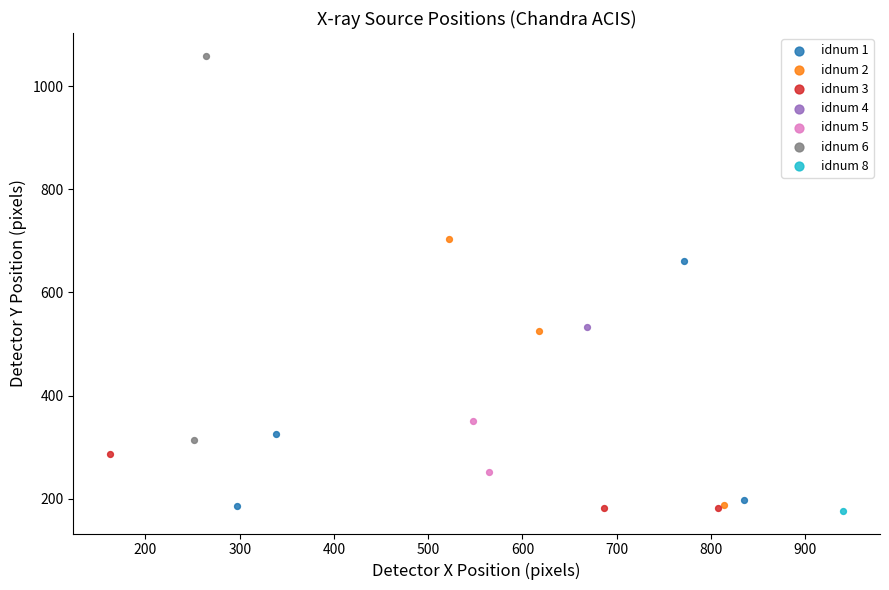

What are all the series names shown in the legend?

idnum 1, idnum 2, idnum 3, idnum 4, idnum 5, idnum 6, idnum 8